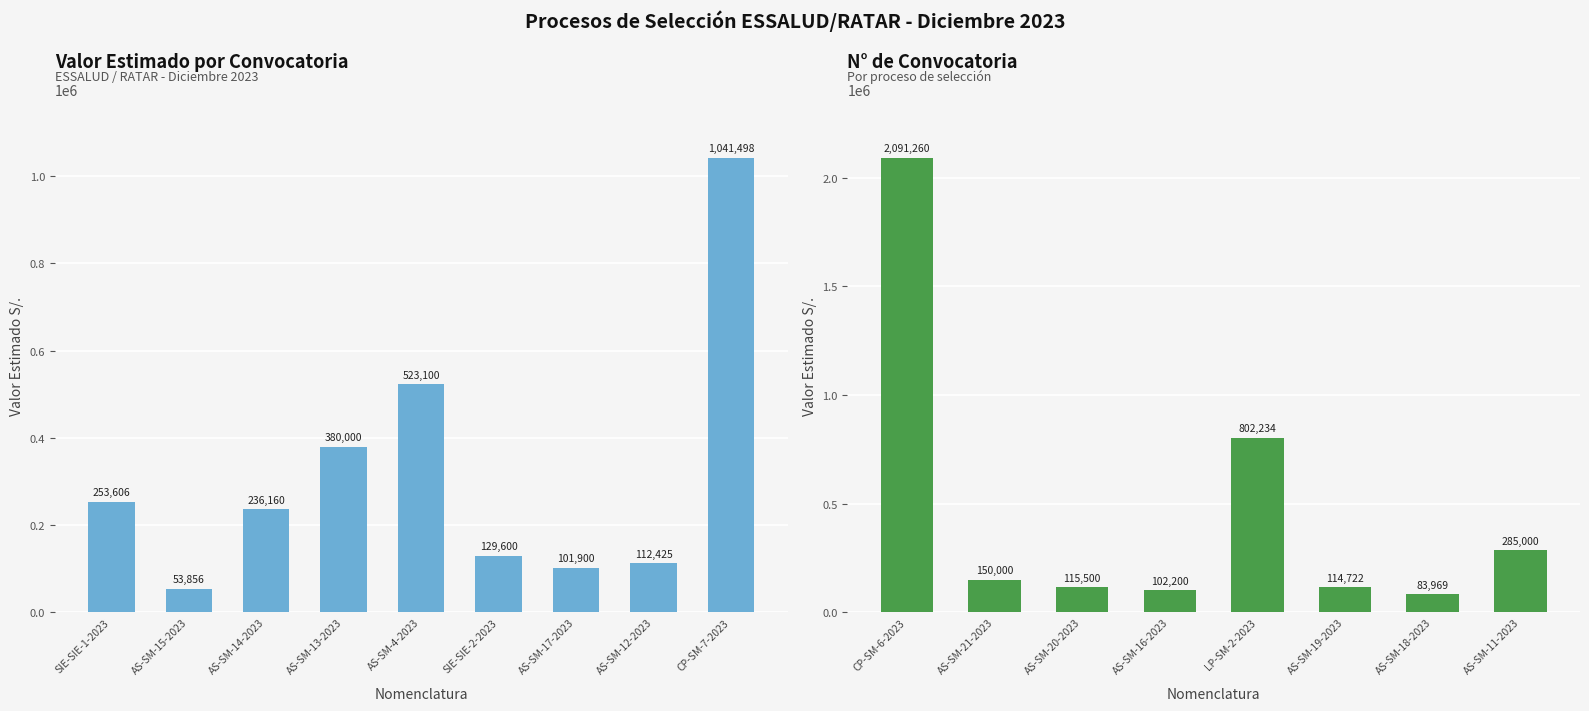

At which label does the data first exceed 150000?

CP-SM-6-2023